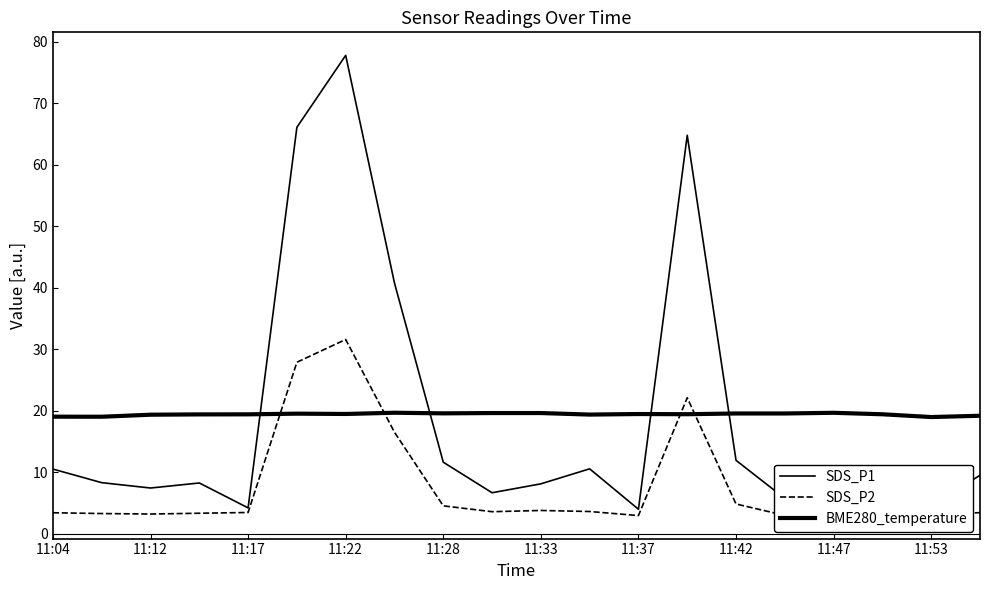

Reading right to left, what are all the values shown in this chart?

SDS_P1: 9.5	4.6	10.5	7.7	5.8	11.9	64.8	4.0	10.6	8.1	6.7	11.7	40.8	77.8	66.1	4.2	8.3	7.5	8.3	10.5
SDS_P2: 3.5	3.0	3.3	3.9	3.0	4.8	22.1	3.0	3.6	3.8	3.6	4.5	16.5	31.6	27.9	3.5	3.4	3.2	3.3	3.4
BME280_temperature: 19.2	19.0	19.4	19.7	19.6	19.6	19.4	19.5	19.4	19.6	19.6	19.6	19.7	19.5	19.5	19.4	19.4	19.4	19.0	19.1